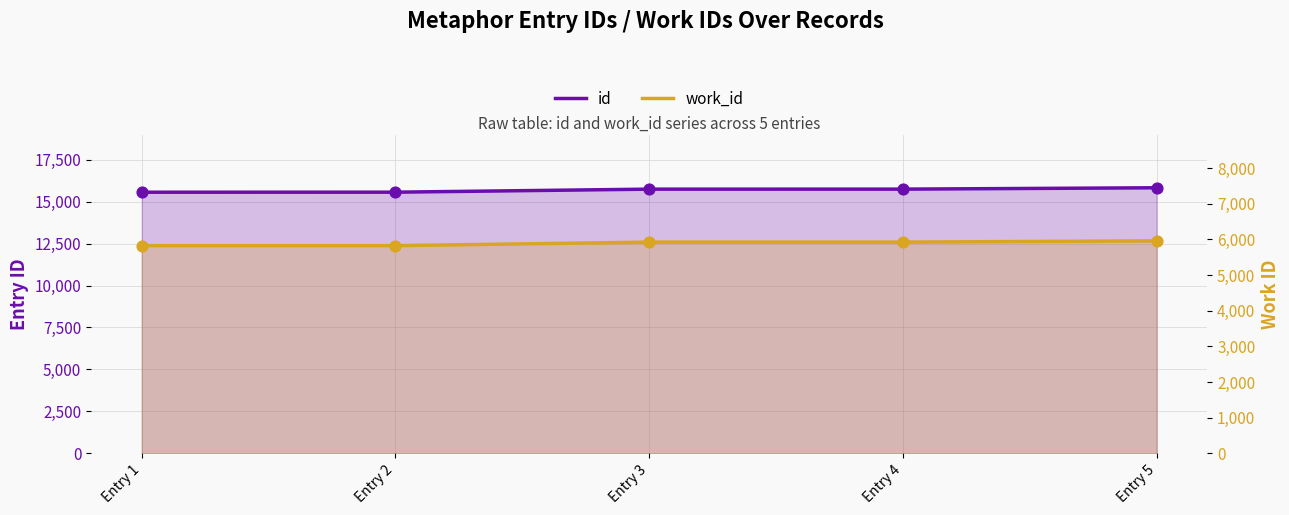

Which series has the largest Y range (max minus min)?

id